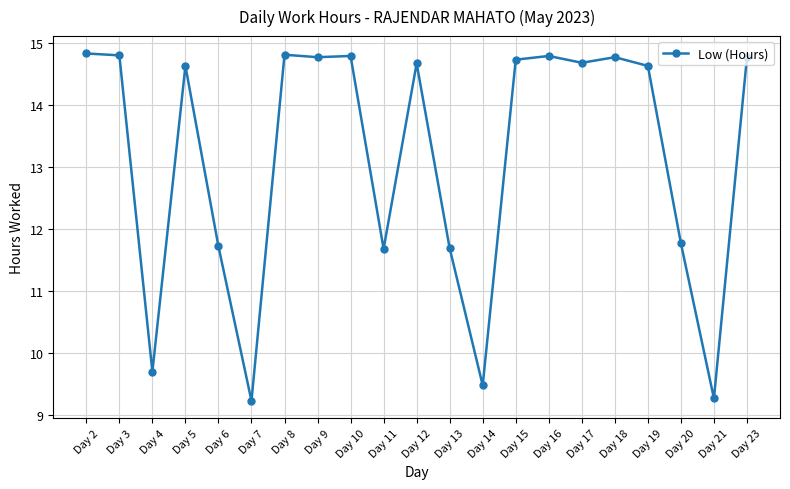

Reading right to left, transcribe all the data shown in this chart.

Day 23=14.8	Day 21=9.3	Day 20=11.8	Day 19=14.6	Day 18=14.8	Day 17=14.7	Day 16=14.8	Day 15=14.7	Day 14=9.5	Day 13=11.7	Day 12=14.7	Day 11=11.7	Day 10=14.8	Day 9=14.8	Day 8=14.8	Day 7=9.2	Day 6=11.7	Day 5=14.6	Day 4=9.7	Day 3=14.8	Day 2=14.8